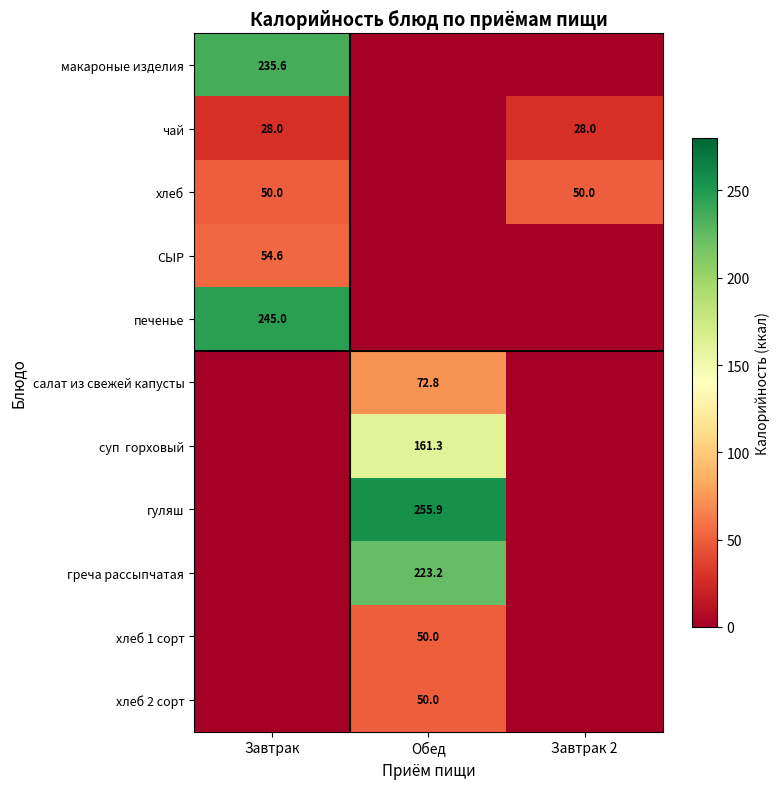

The хлеб series shows 87.5 at Завтрак 2. True or false?

False